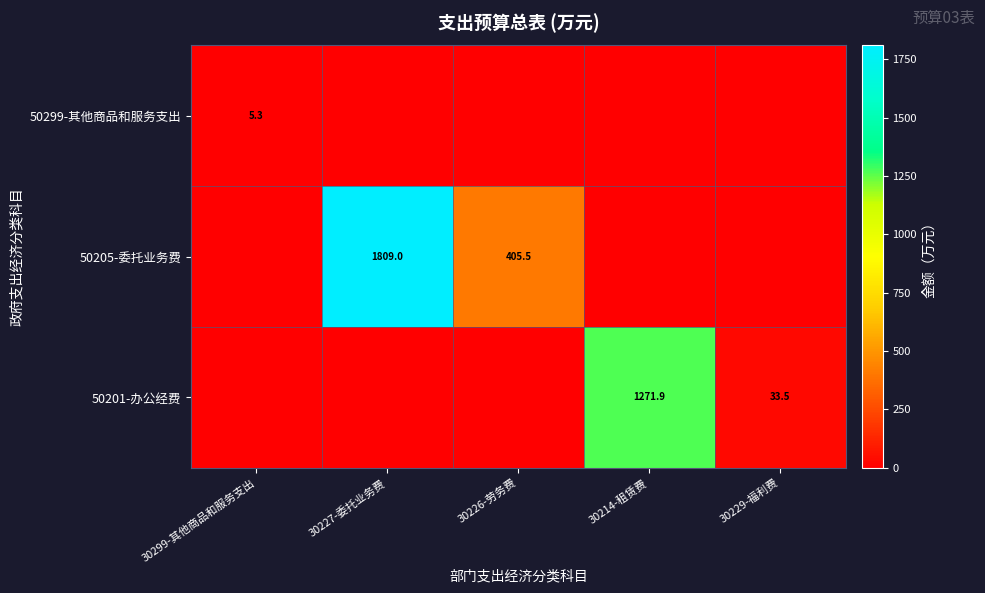

True or false: 50201-办公经费 has a value of 1271.9 at 30214-租赁费.

True